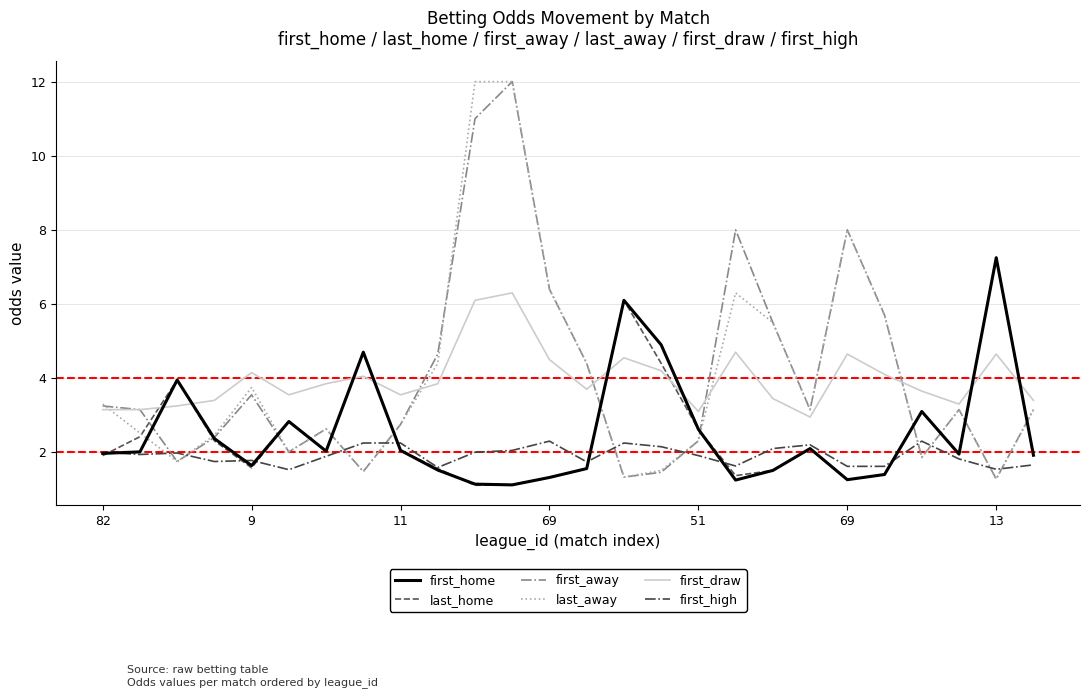

What is the lowest value of the last_home series?

1.1